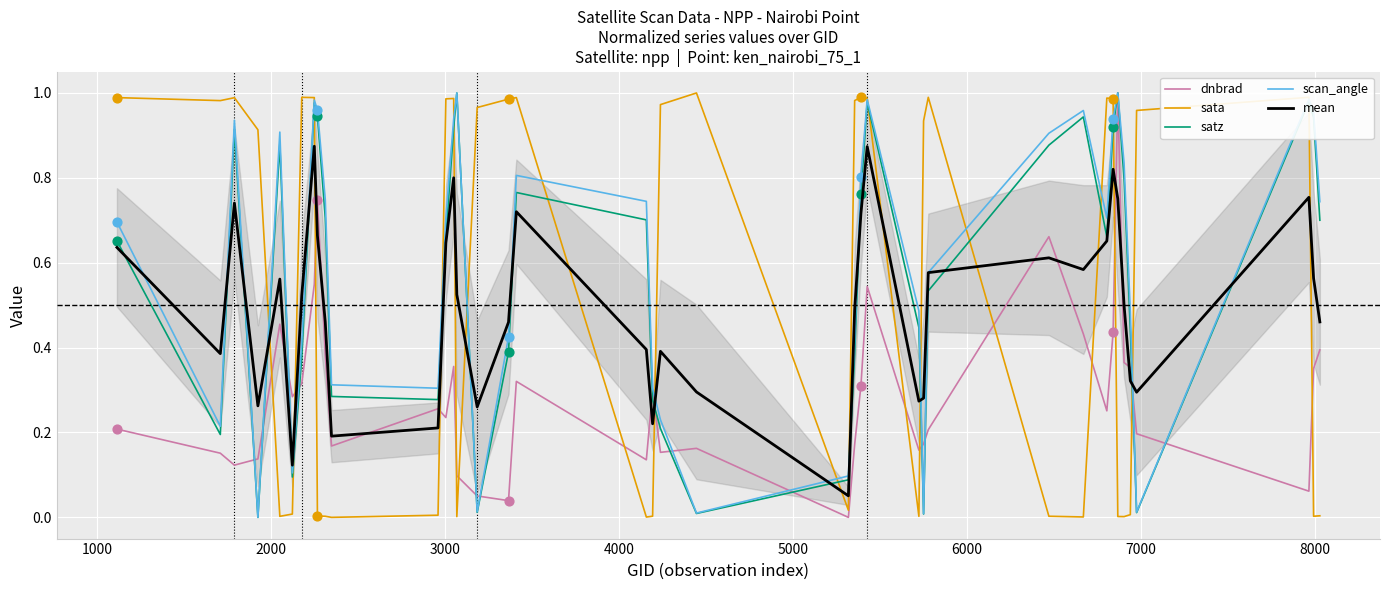

Which series contains the highest Y value?

dnbrad